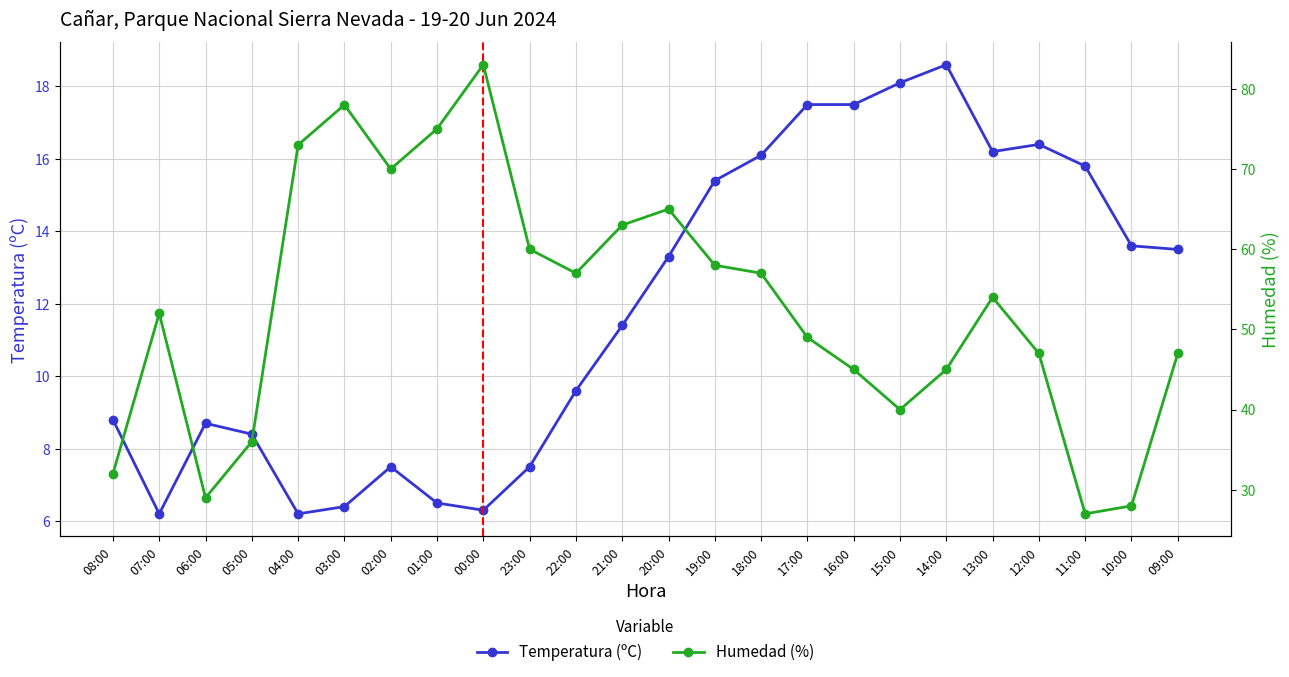

Which series has the widest spread of values?

Humedad (%)